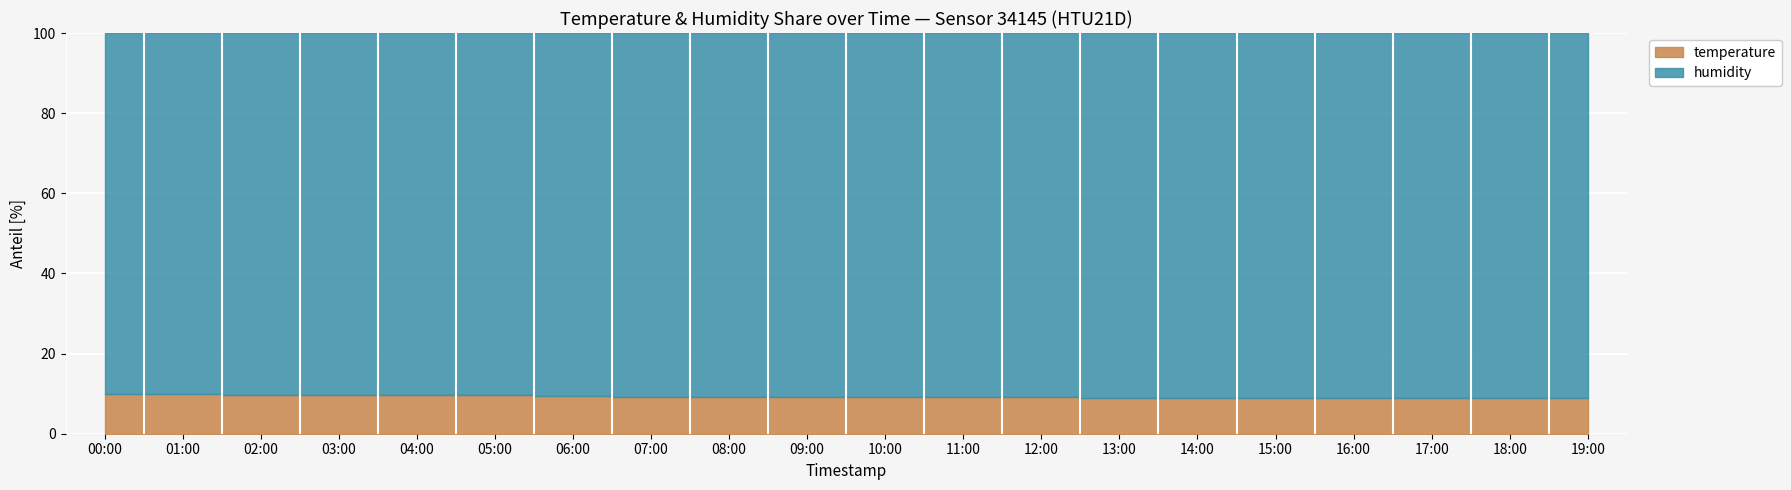

What is the sum of the values at 18:00 and 09:00?

18.1